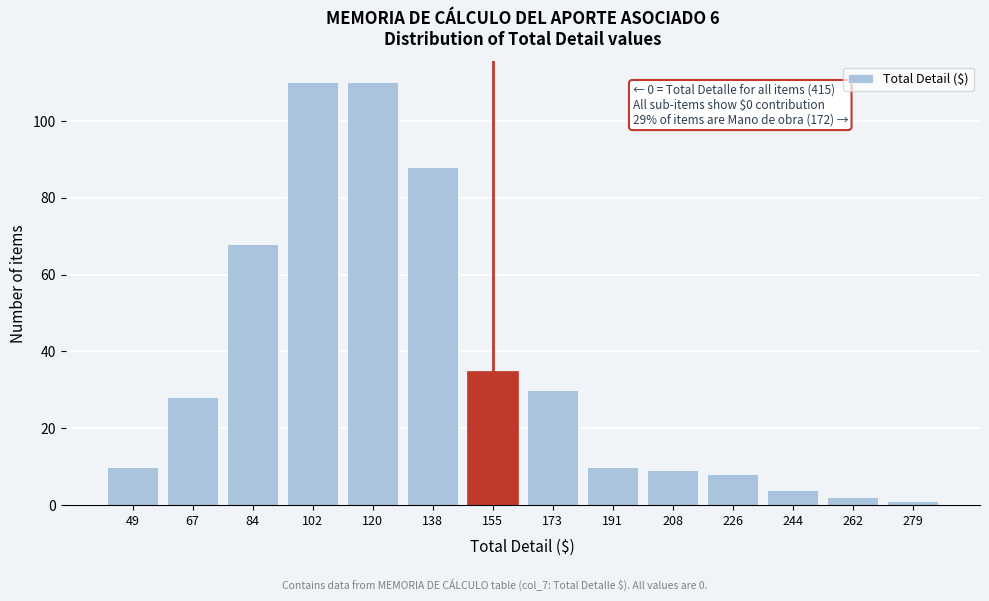

Reading right to left, transcribe all the data shown in this chart.

1	2	4	8	9	10	30	35	88	110	110	68	28	10